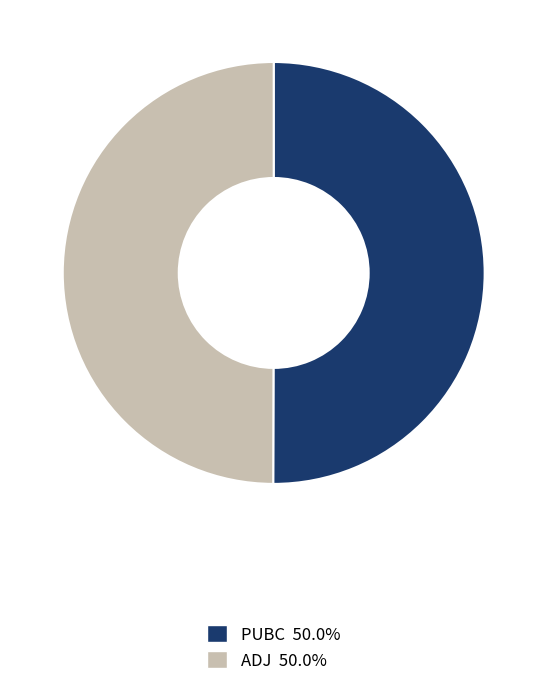

Is it true that PUBC is 61% of the pie?

False